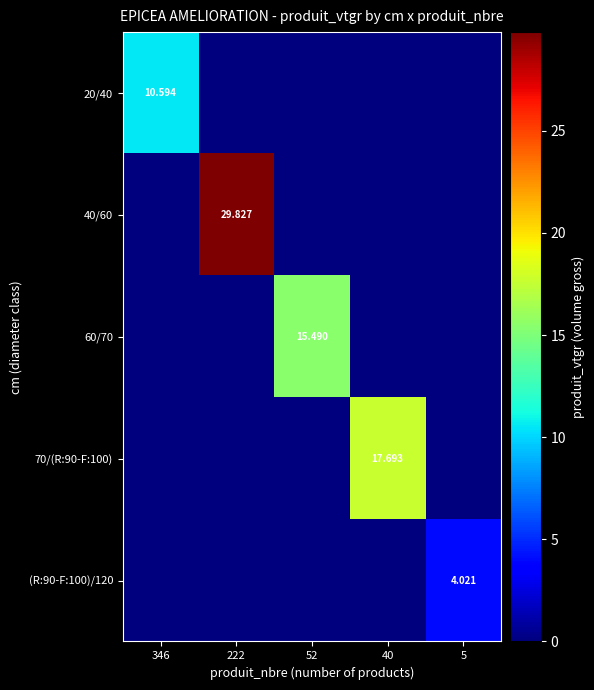

True or false: 40/60 has a value of -16.0 at 52.

False